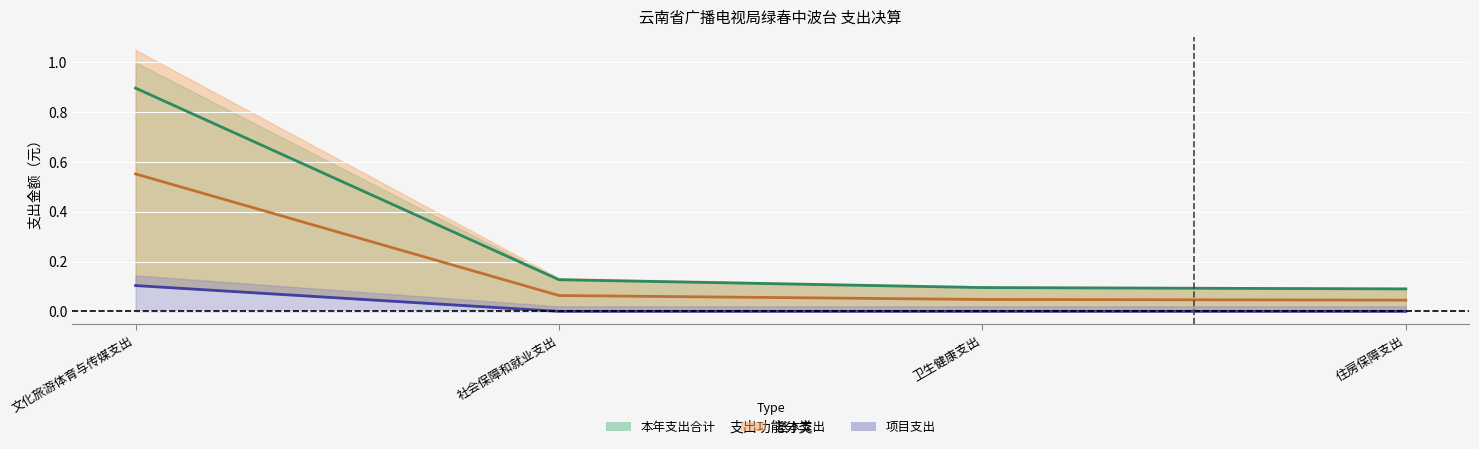

What is the difference between the highest and lowest values at 社会保障和就业支出?

0.1